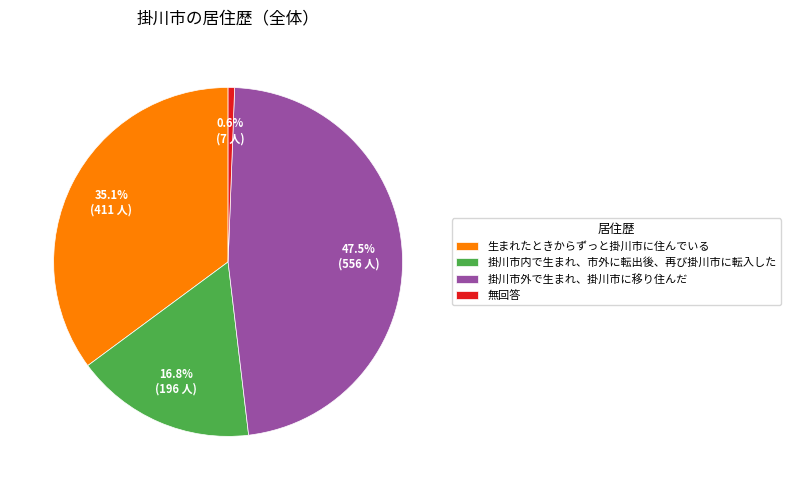

What percentage is the 掛川市内で生まれ、市外に転出後、再び掛川市に転入した slice, to the nearest percent?

17%